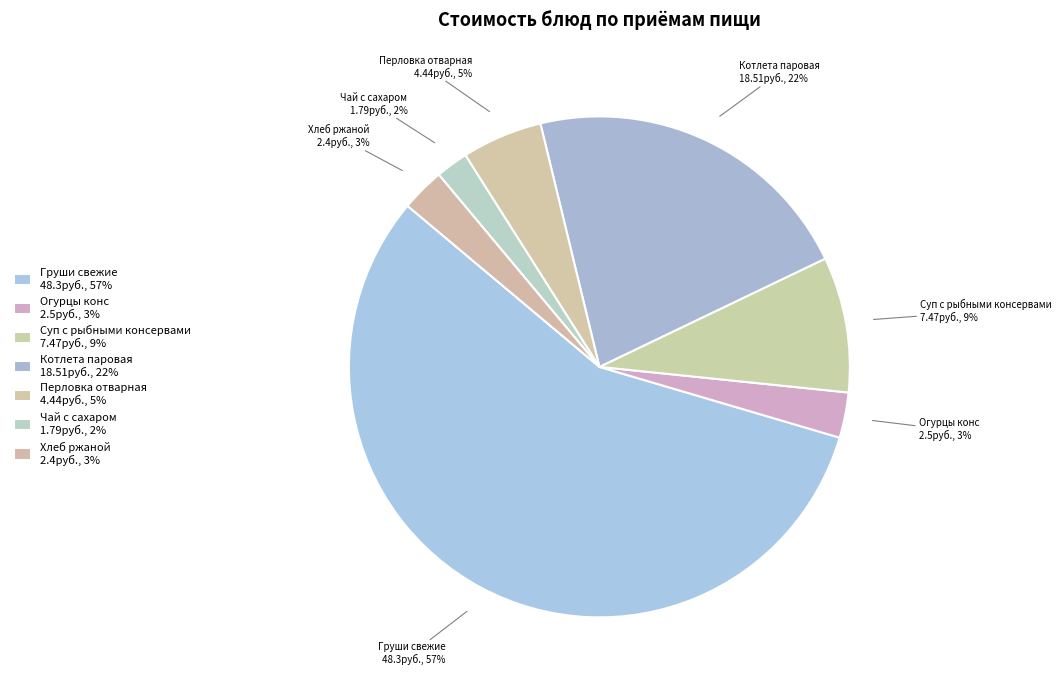

True or false: Суп с рыбными консервами accounts for 9% of the total.

True